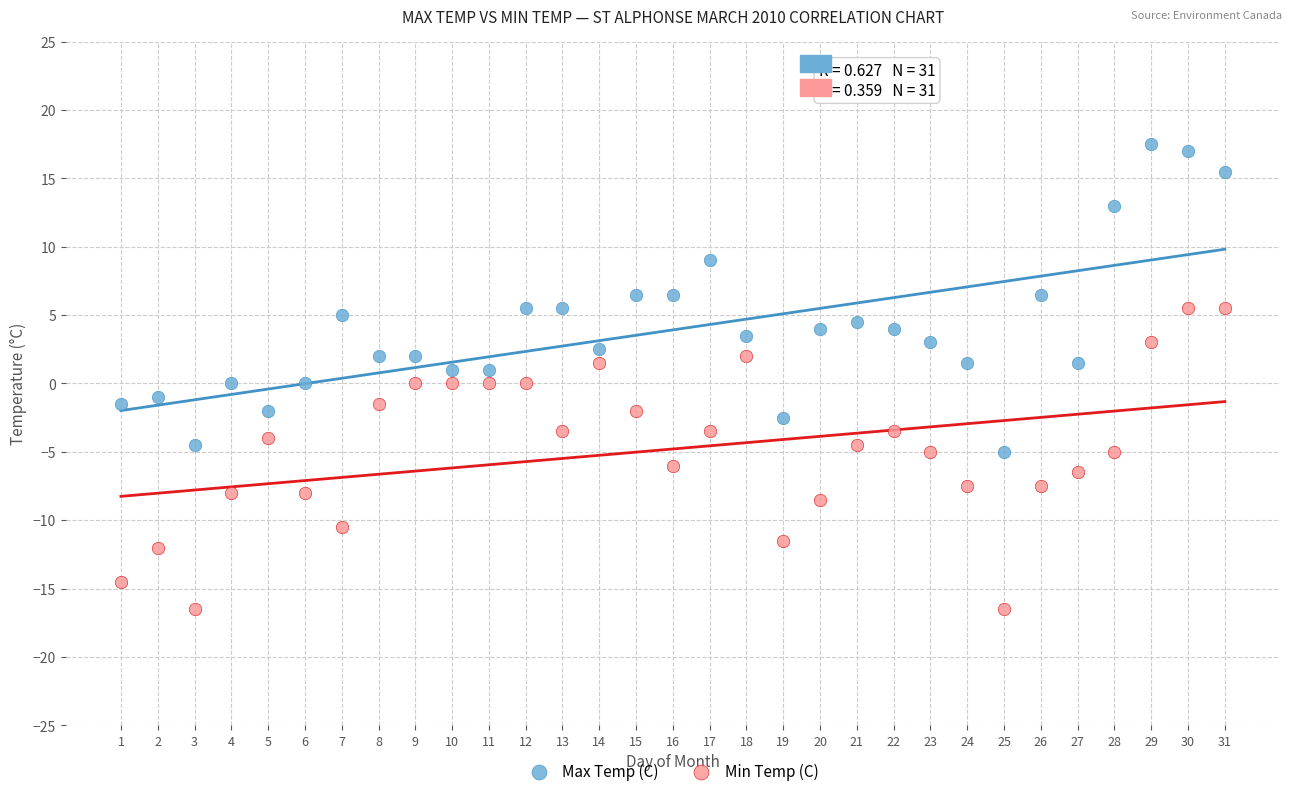

Which series has the largest Y range (max minus min)?

Max Temp (C)